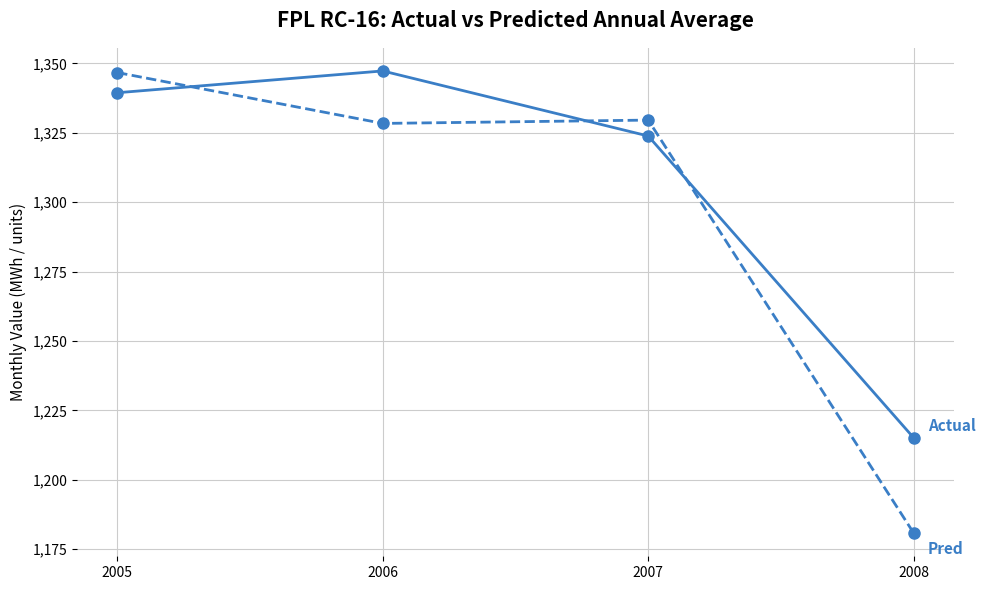

What is the smallest value displayed?

1180.7